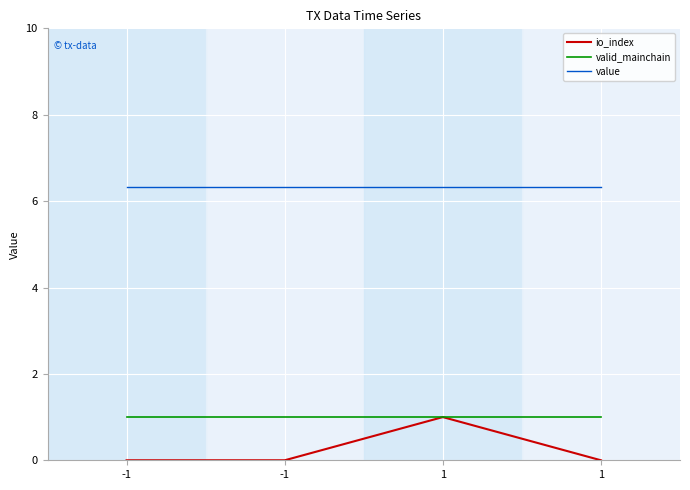

Is it true that valid_mainchain equals 0.5 at 1?

False